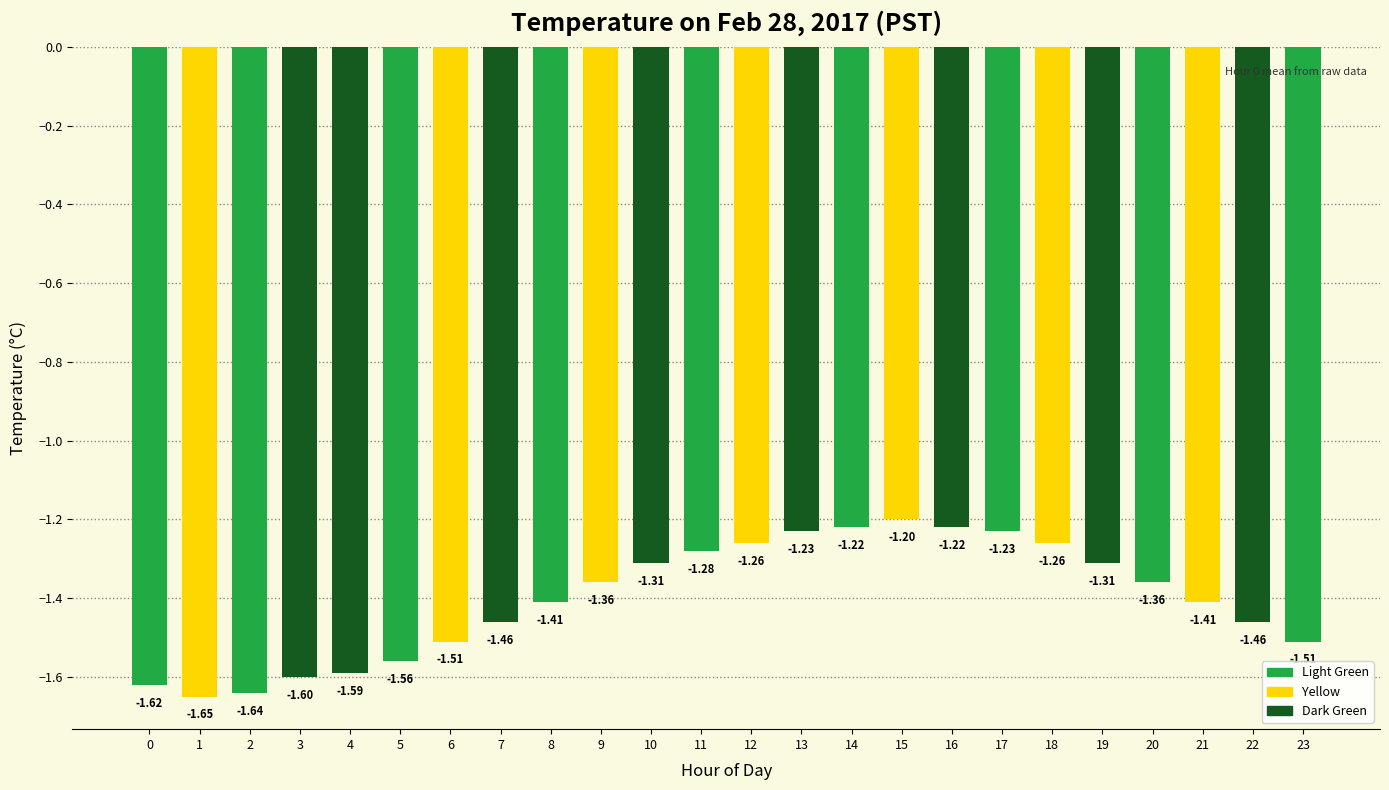

What is the minimum value shown in the chart?

-1.6